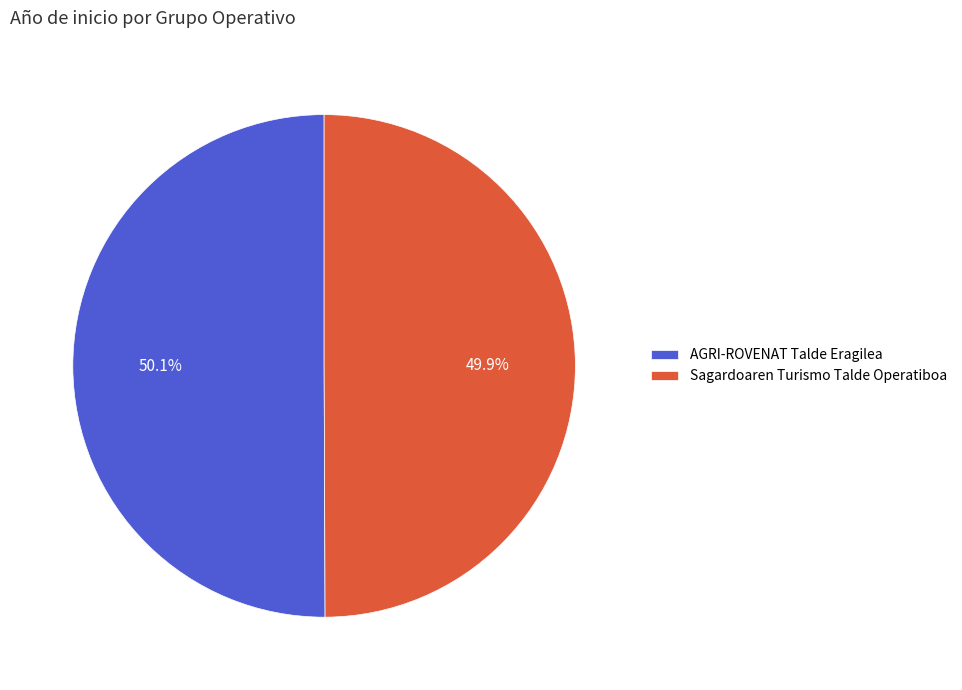

What percentage is NOT represented by Sagardoaren Turismo Talde Operatiboa?

50.1%